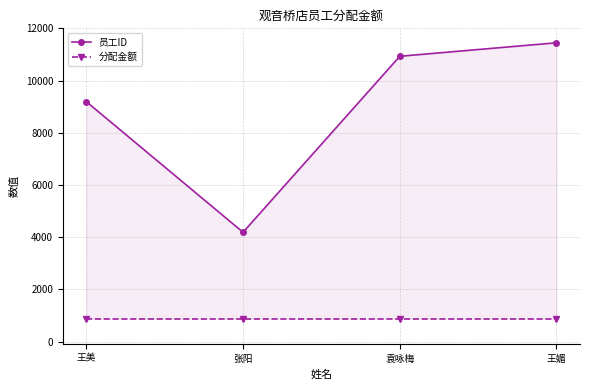

Reading left to right, extract all data points from this chart.

员工ID: 9192.0	4190.0	10930.0	11447.0
分配金额: 881.9	881.9	881.9	881.9